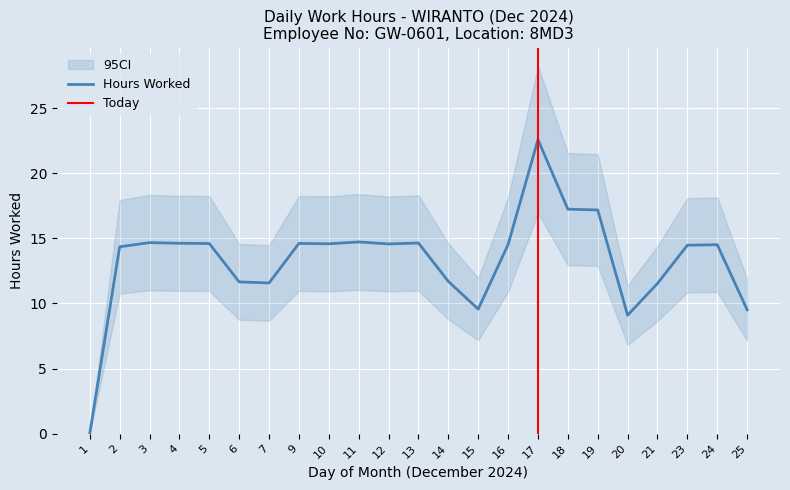

How many interior local peaks (higher than both neighbors) does the data have?

6